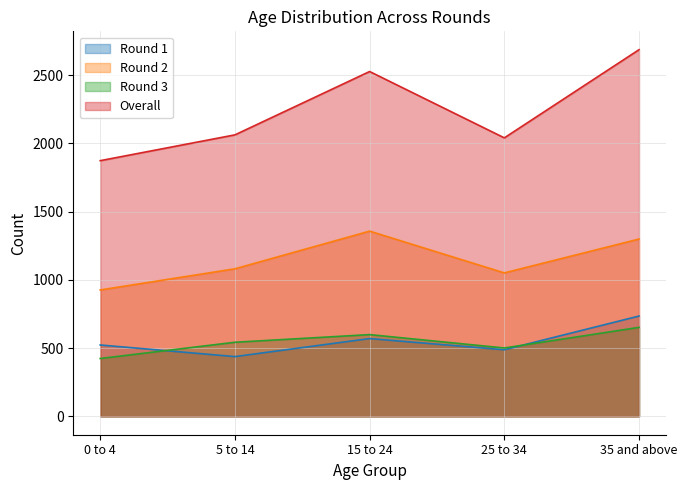

Reading left to right, what are all the values shown in this chart?

Round 1: 523	438	570	488	735
Round 2: 926	1081	1357	1051	1299
Round 3: 424	543	599	501	652
Overall: 1873	2062	2526	2040	2686